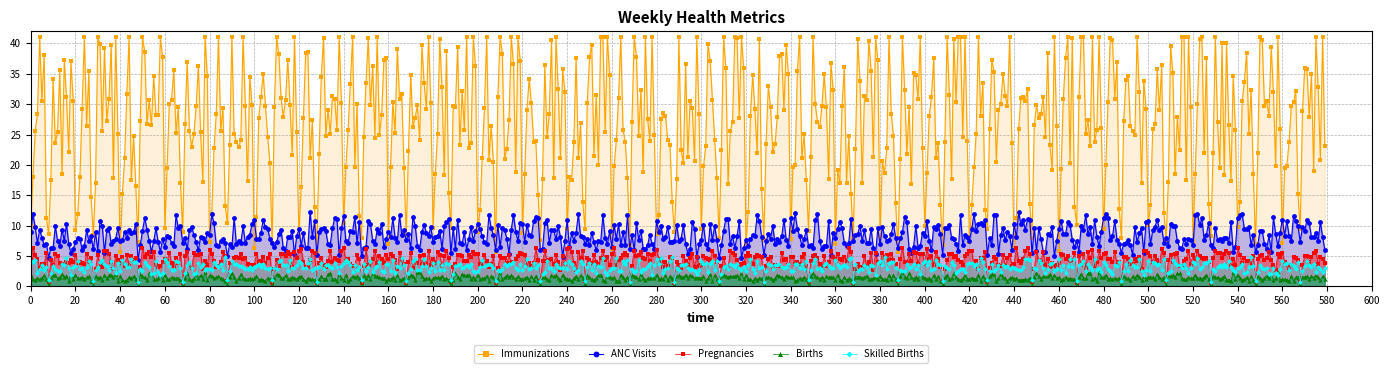

What is the sum of all Pregnancies values?

2491.2